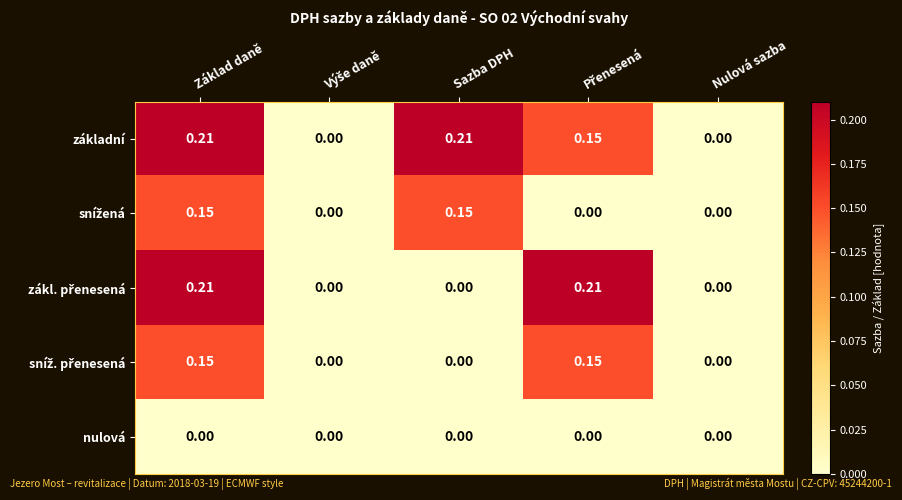

Between Sazba DPH and Nulová sazba, which series saw the biggest shift?

základní